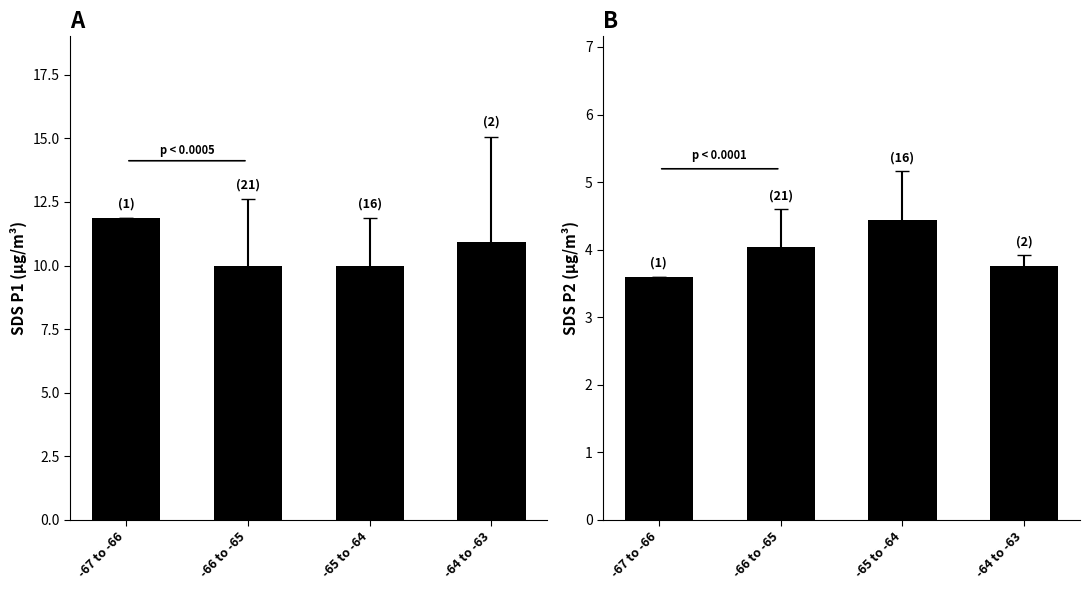

Which series changed the most between -67 to -66 and -64 to -63?

SDS_P1